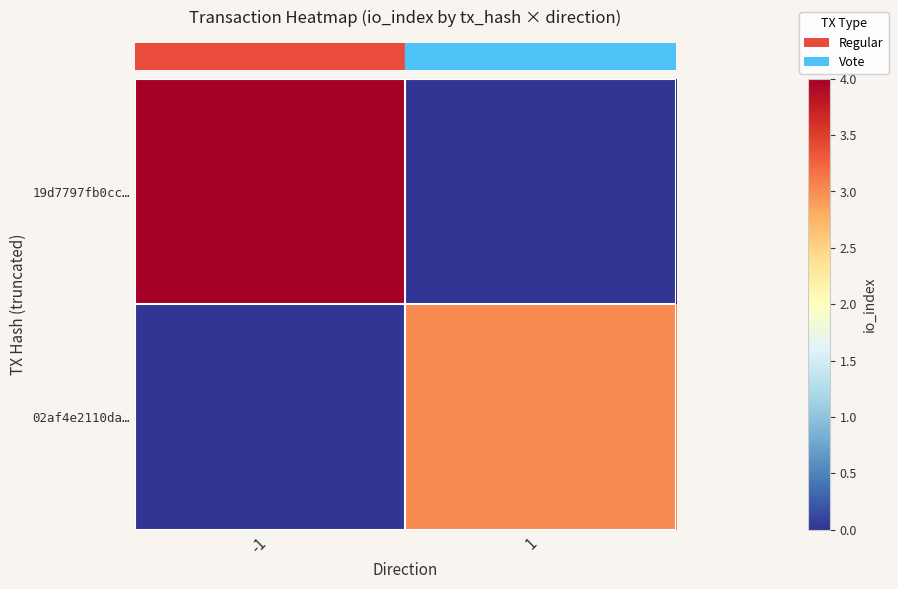

What is the total value across all series at 1?

3